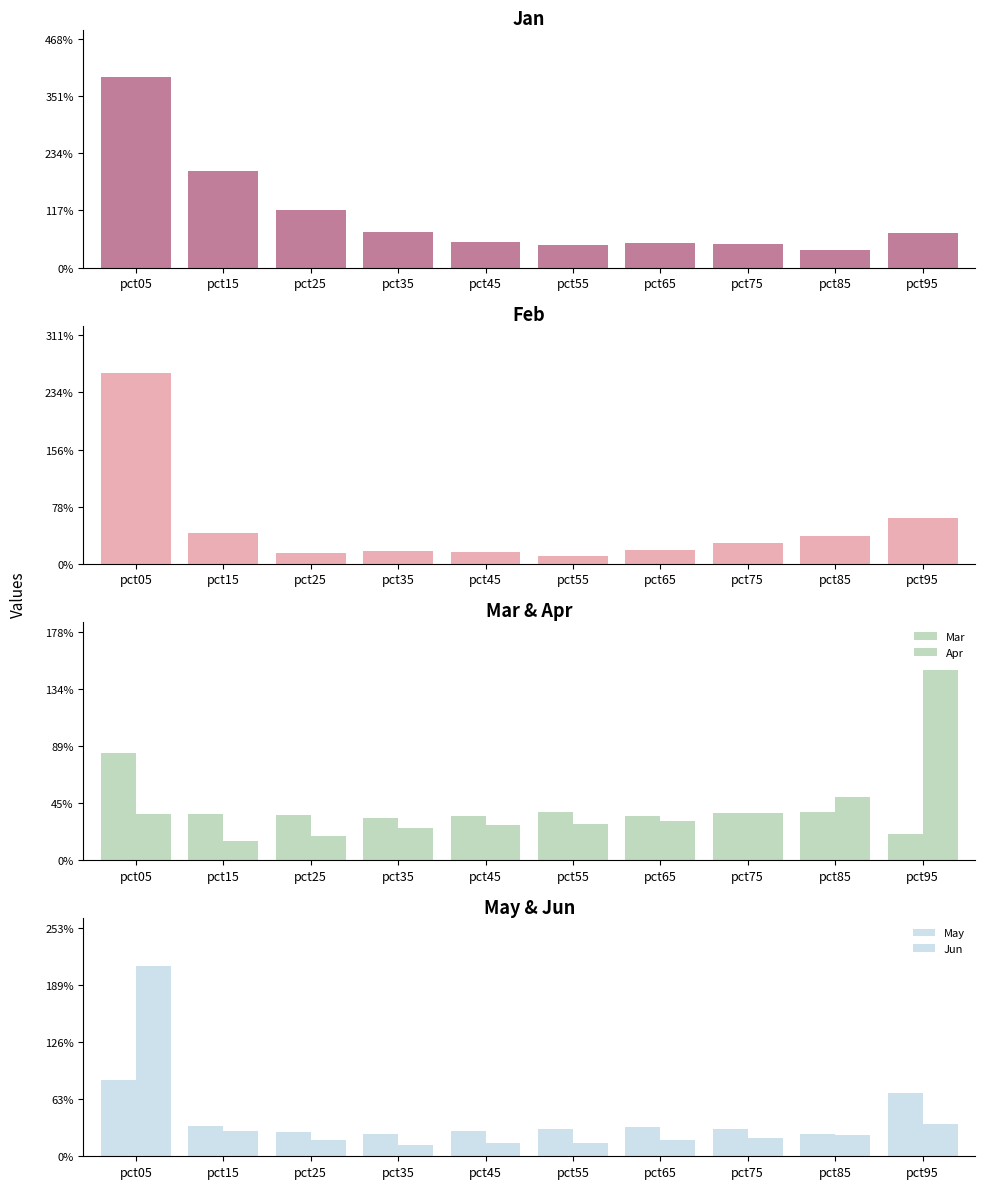

Are the bars horizontal?

No